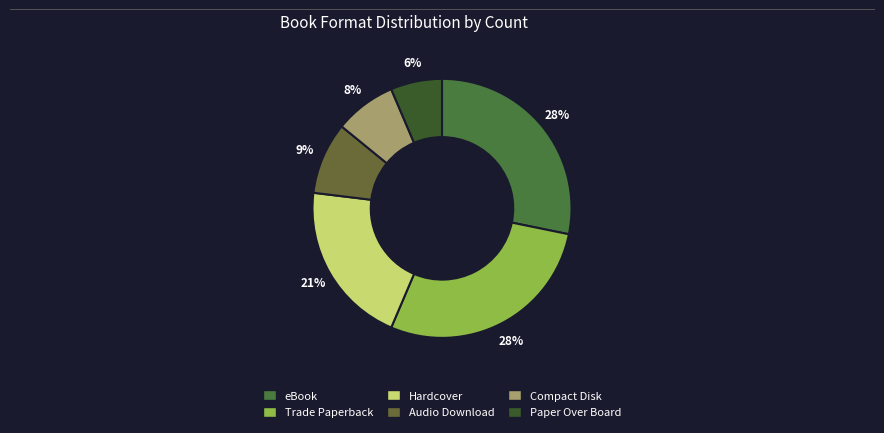

How many segments does this pie chart have?

6